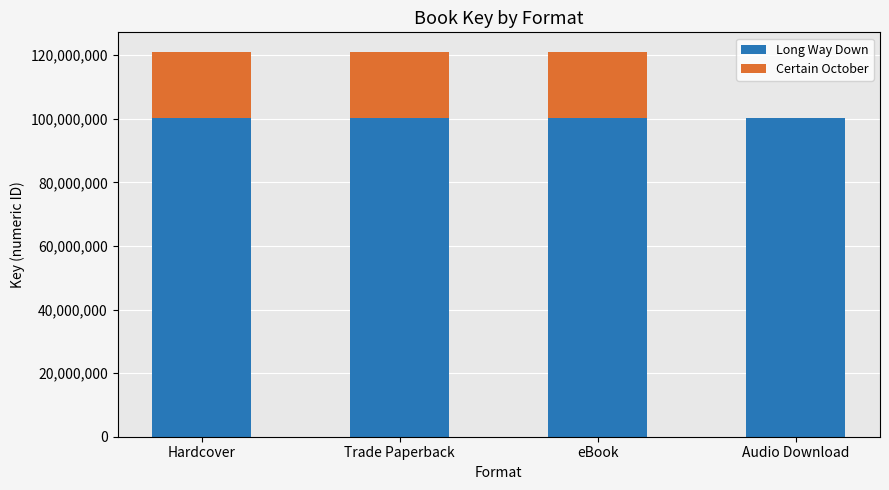

What is the sum of all Long Way Down values?

401426048